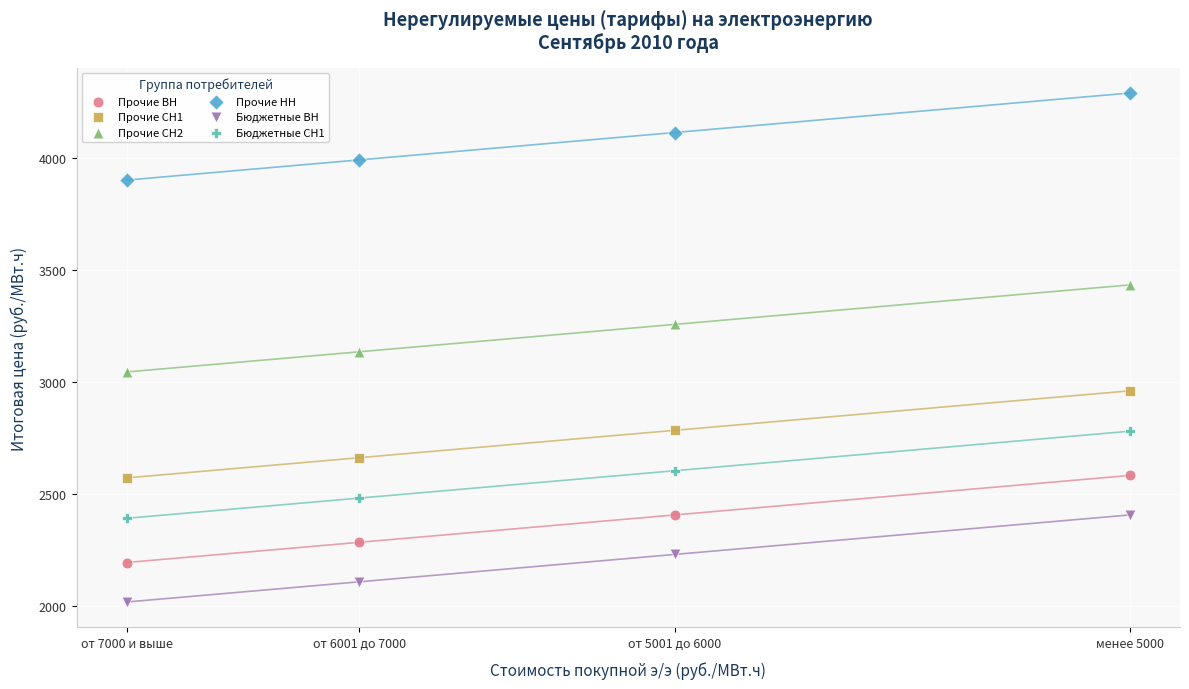

Which series contains the lowest Y value?

Бюджетные ВН